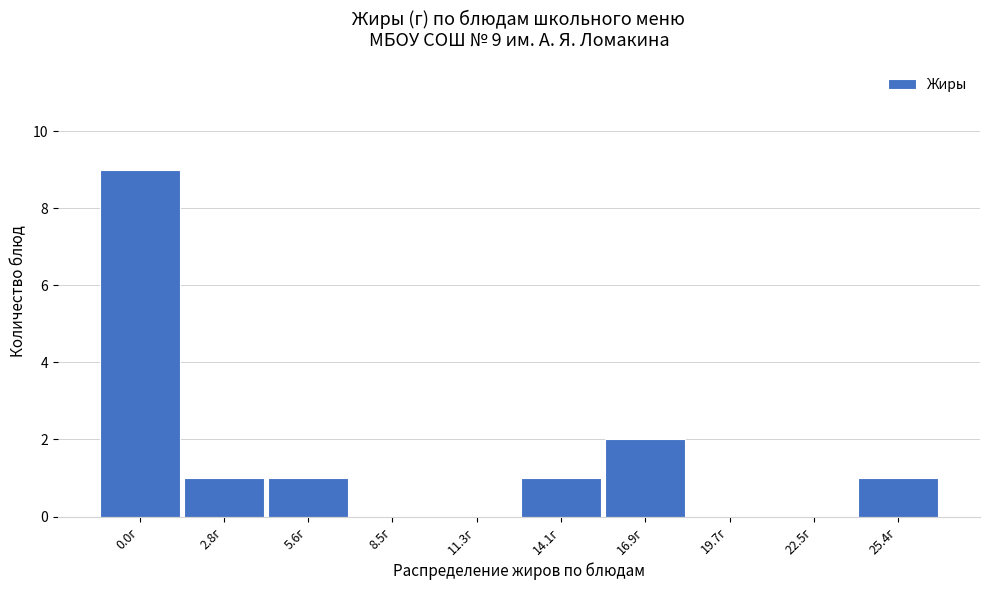

Reading left to right, what are all the values shown in this chart?

0.0г=9	2.8г=1	5.6г=1	8.5г=0	11.3г=0	14.1г=1	16.9г=2	19.7г=0	22.5г=0	25.4г=1